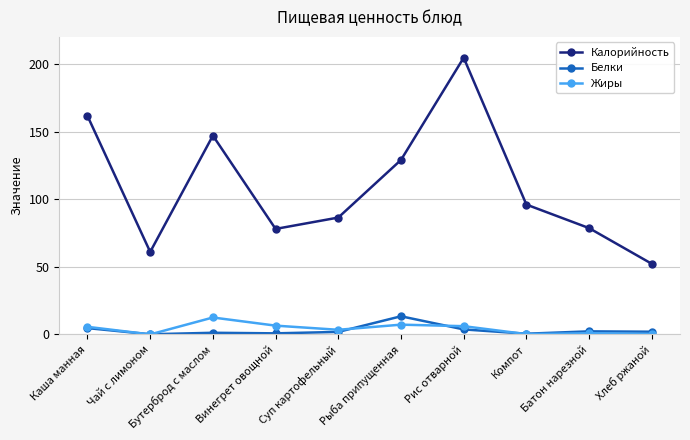

Which series has the largest range (max minus min)?

Калорийность